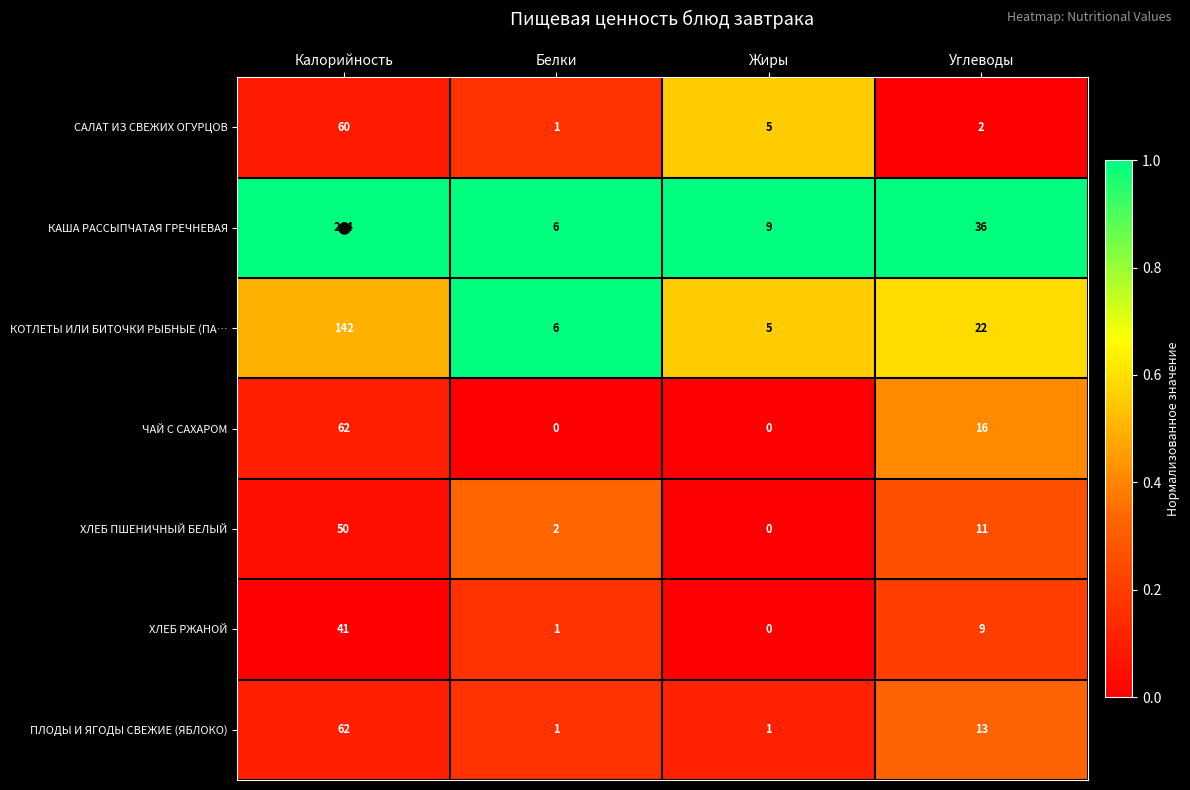

At which category is the sum across all series the highest?

Калорийность